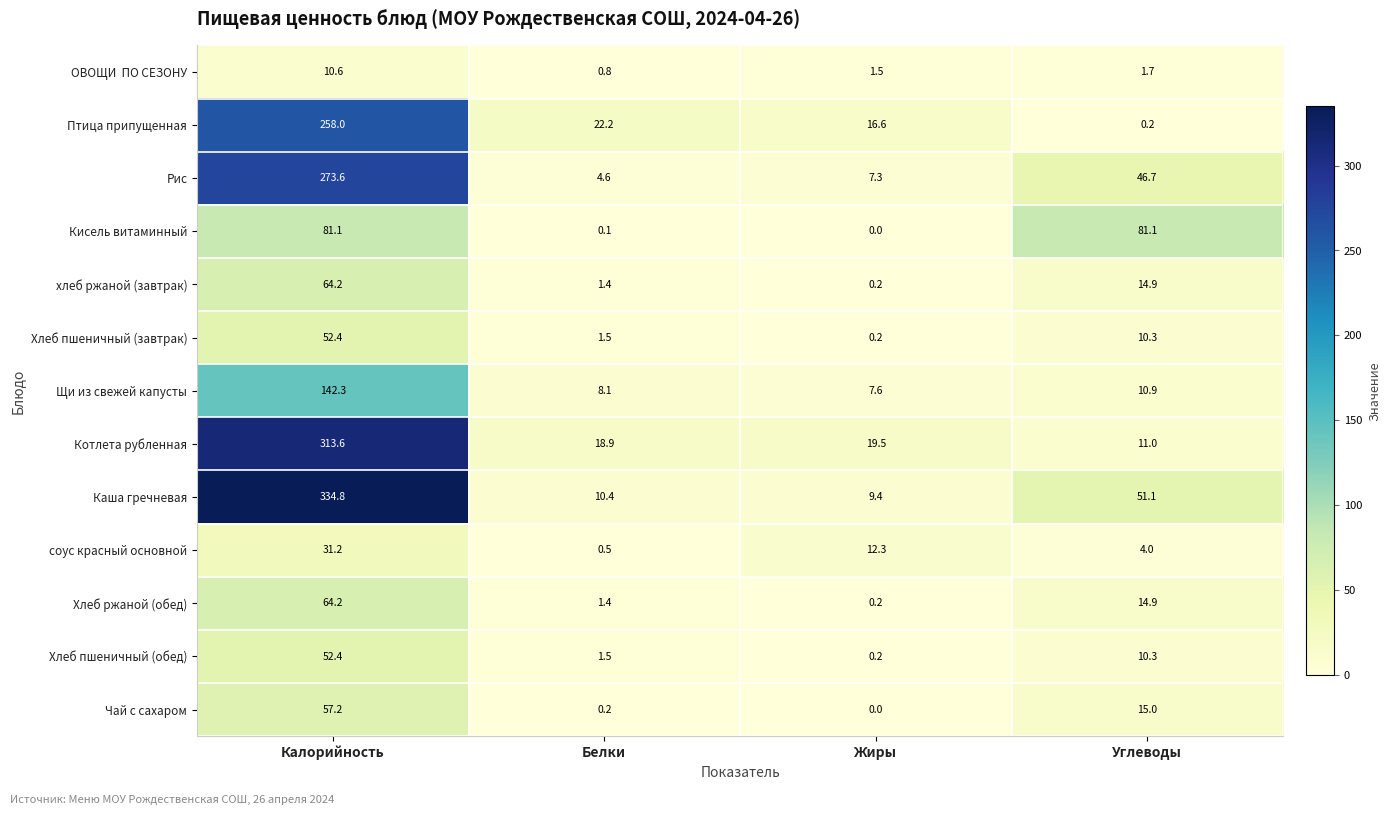

List the labels in order of Хлеб пшеничный (завтрак) value, largest first.

Калорийность, Углеводы, Белки, Жиры